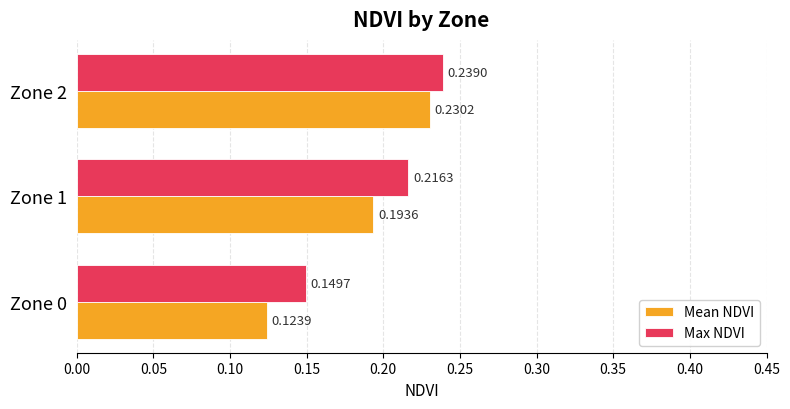

What is the total value across all series at Zone 0?

0.3